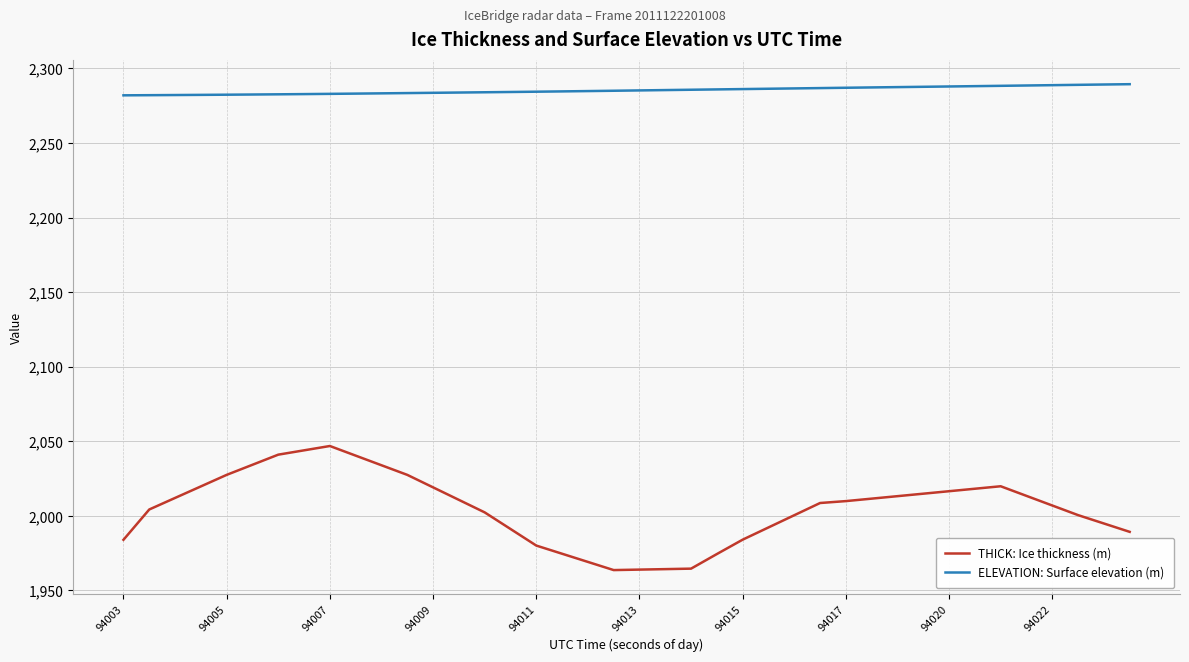

What is the sum of all ELEVATION: Surface elevation (m) values?

91412.7